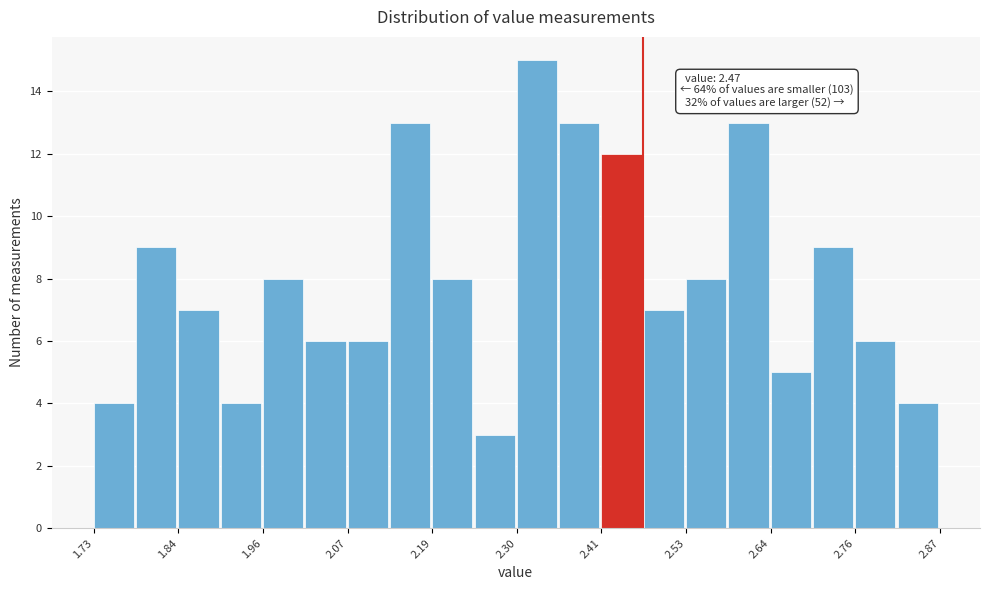

Read against the x-axis, roughly where is the centre of the tallest bar?

2.32